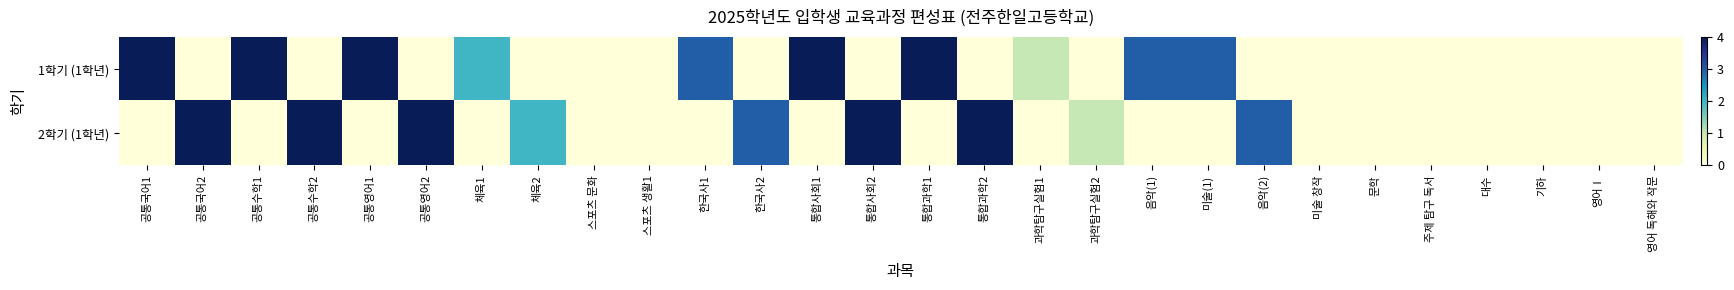

At how many categories does at least one series exceed 3?

10